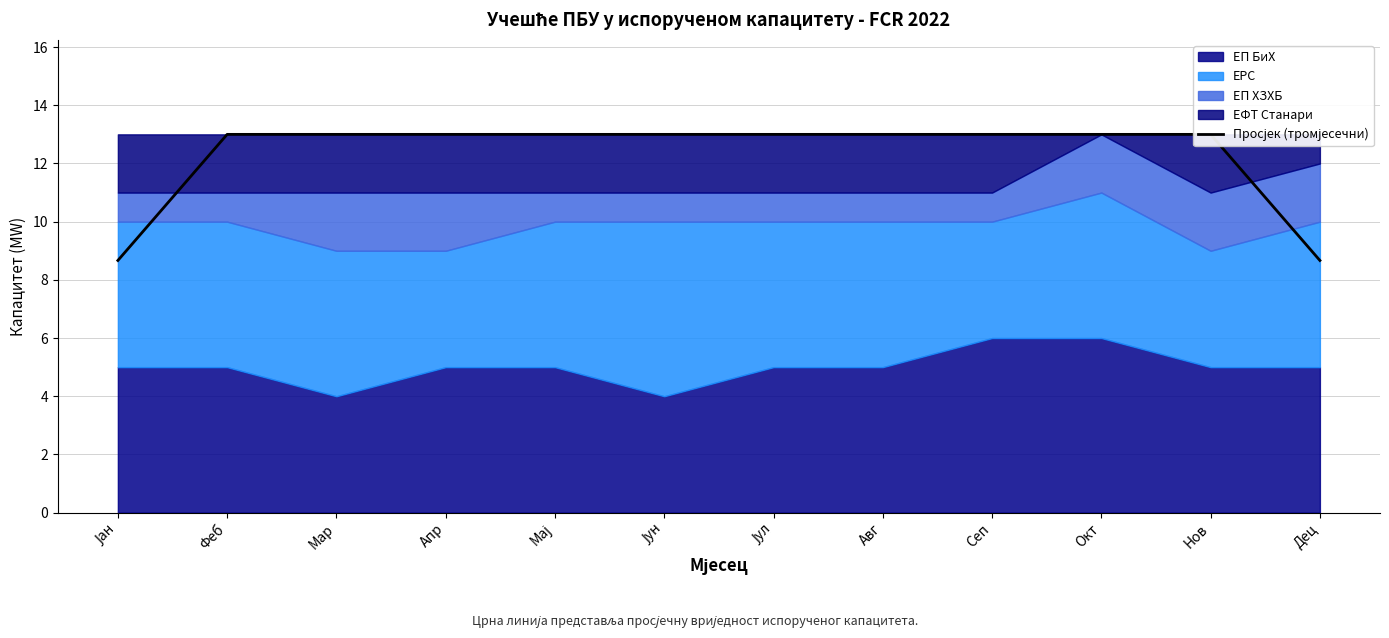

Rank the categories by value from highest to lowest.

Феб, Мар, Апр, Мај, Јун, Јул, Авг, Сеп, Окт, Нов, Јан, Дец